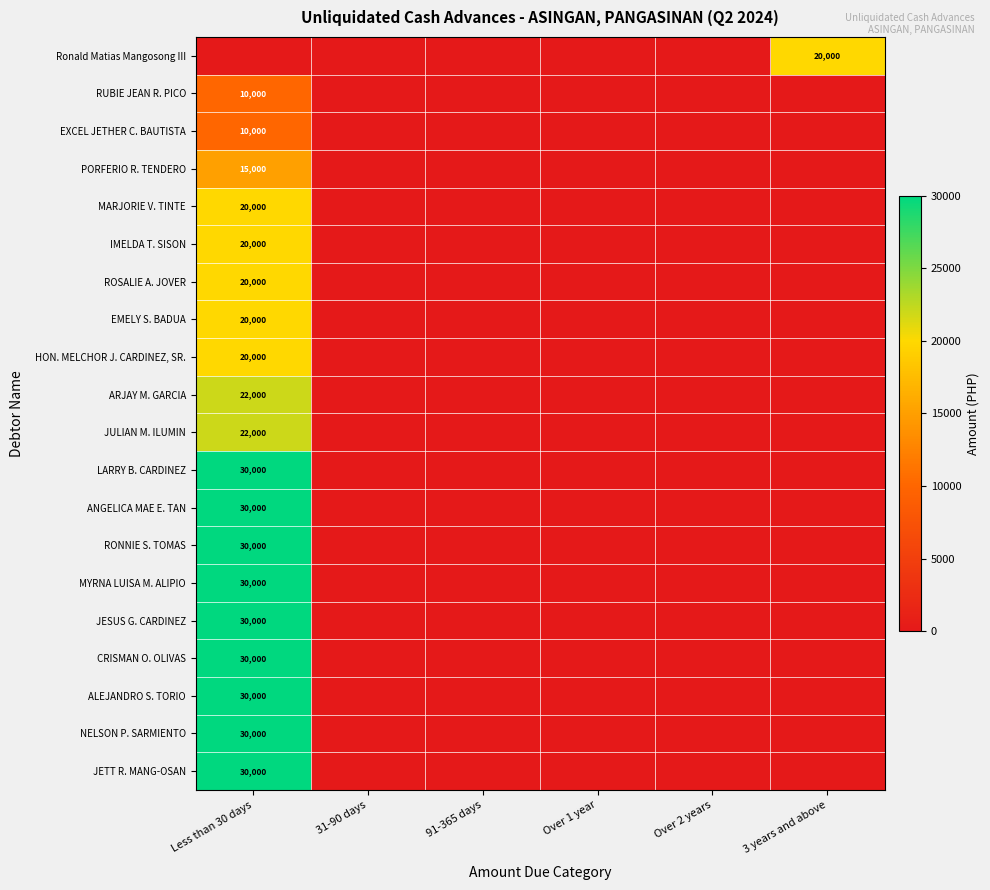

Between Less than 30 days and 91-365 days, which is larger?

Less than 30 days